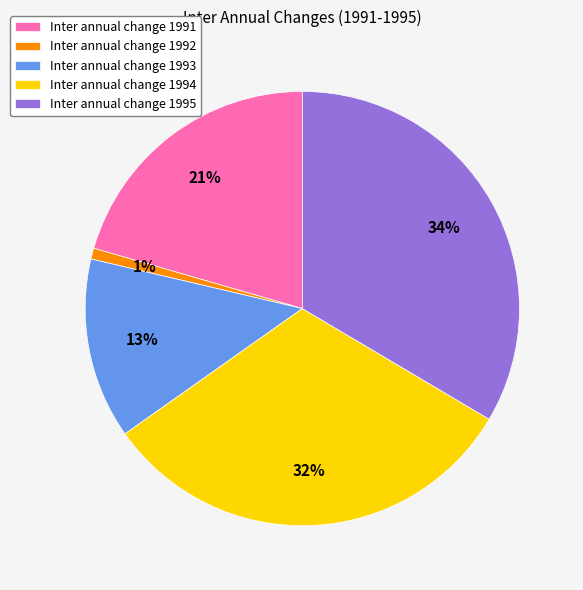

What percentage is the Inter annual change 1993 slice, to the nearest percent?

13%